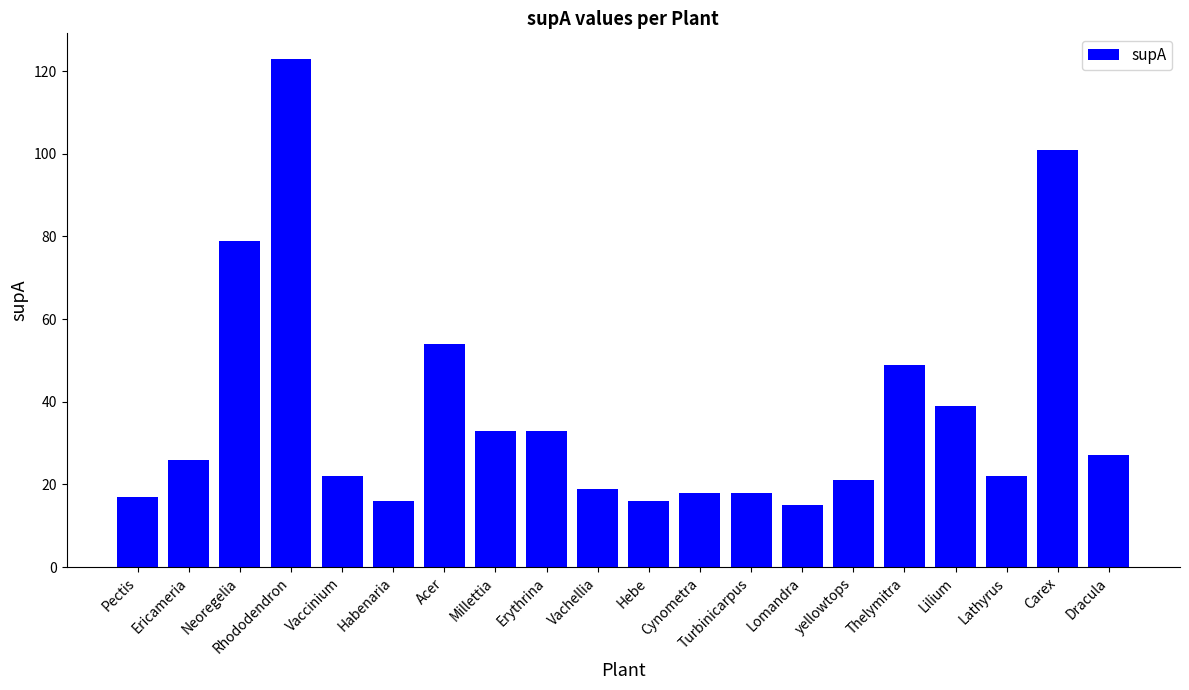

What is the maximum value shown in the chart?

123